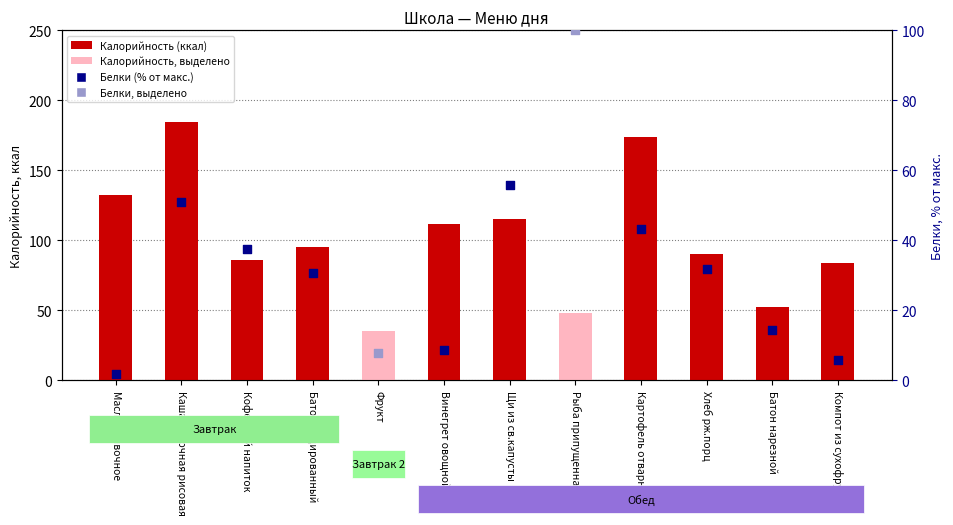

What is the change in value from Масло сливочное to Хлеб рж.порц?

-41.7